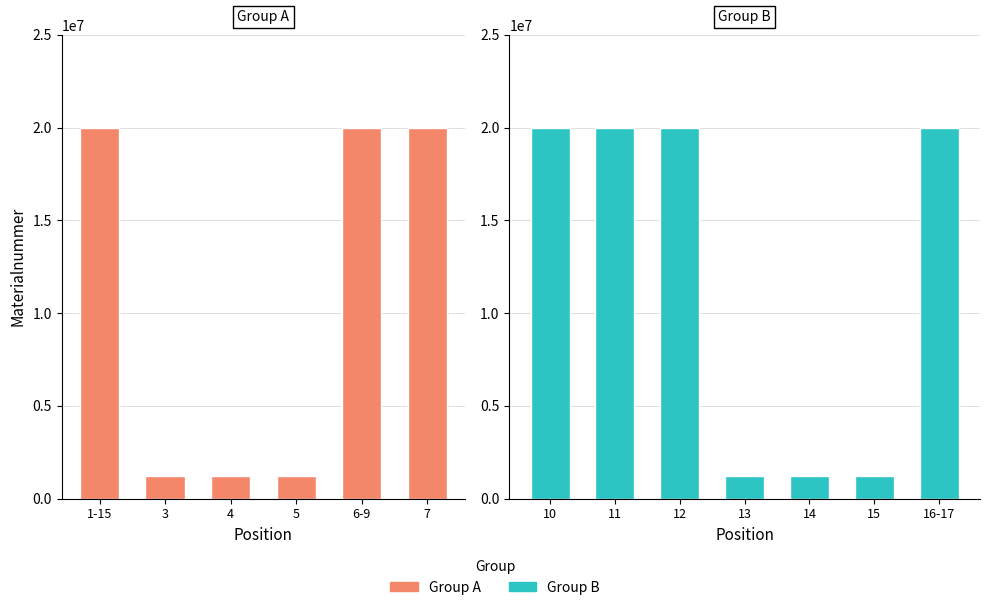

List the labels in order of value, smallest first.

5, 14, 3, 15, 4, 13, 11, 12, 10, 7, 16-17, 1-15, 6-9